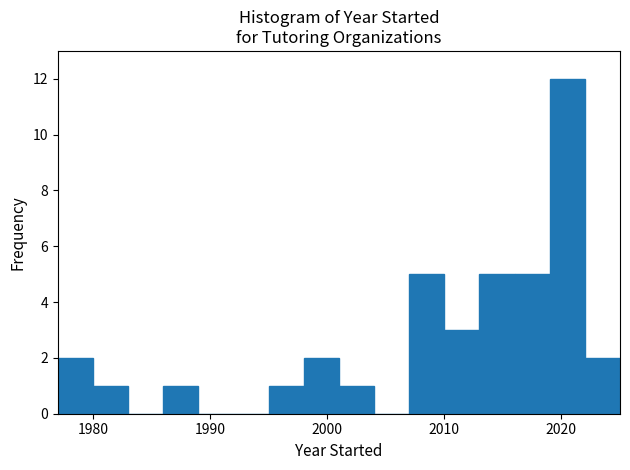

Around what value on the x-axis is the tallest bar? Give the approximate position of its centre, as read against the axis.

2021